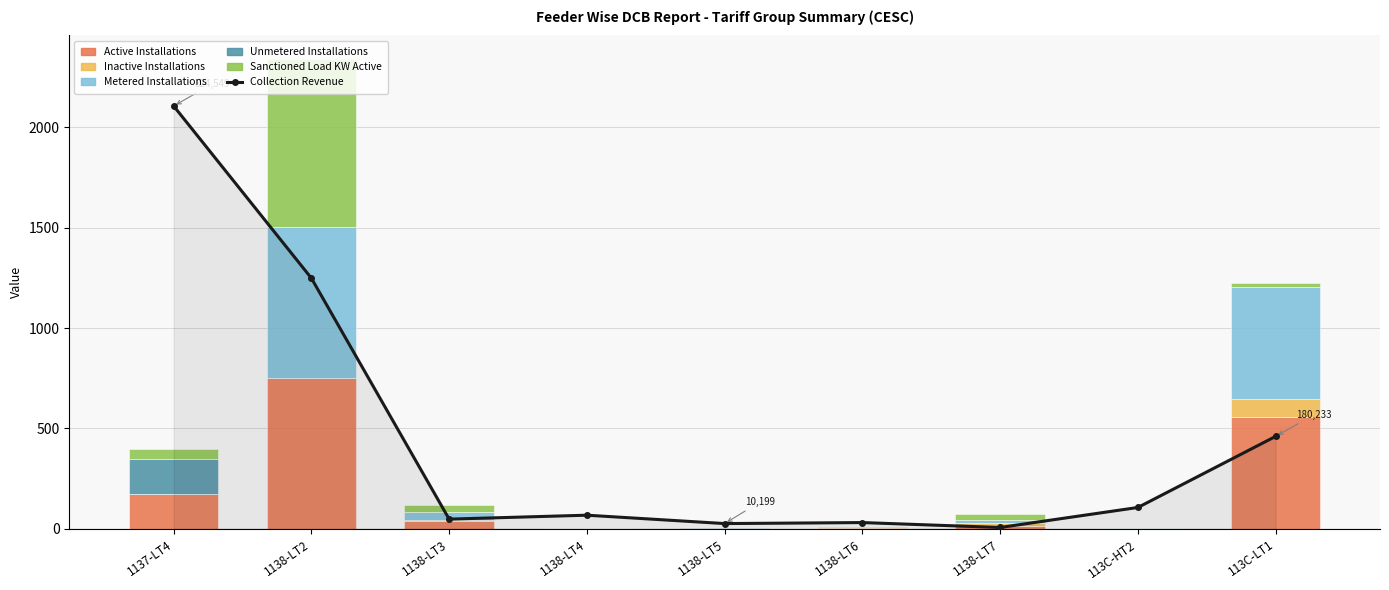

List the labels in order of Inactive Installations value, smallest first.

1137-LT4, 1138-LT4, 1138-LT5, 113C-HT2, 1138-LT2, 1138-LT6, 1138-LT3, 1138-LT7, 113C-LT1